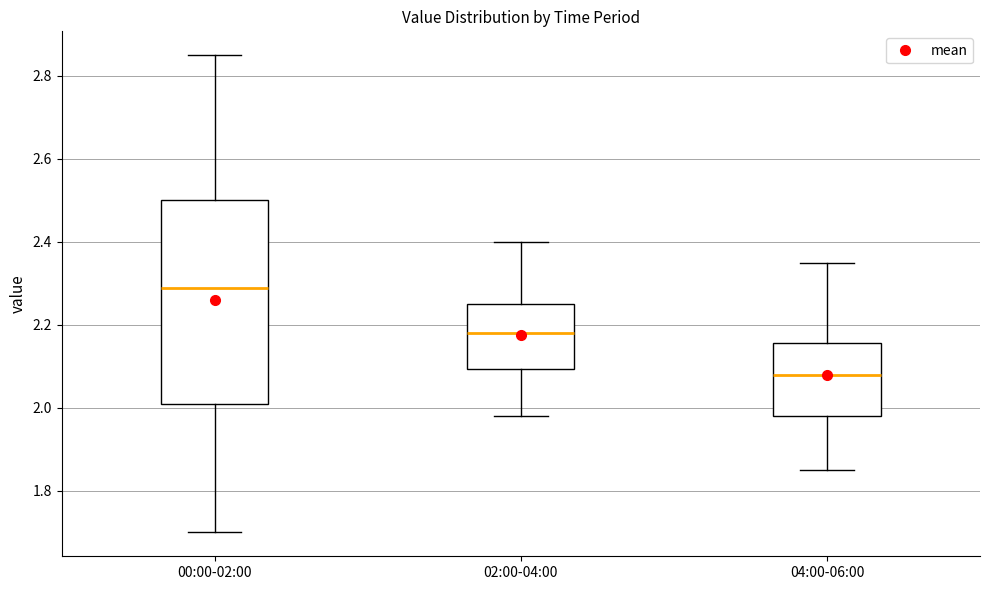

Comparing the boxes themselves (not the whiskers), which one is the tallest?

00:00-02:00